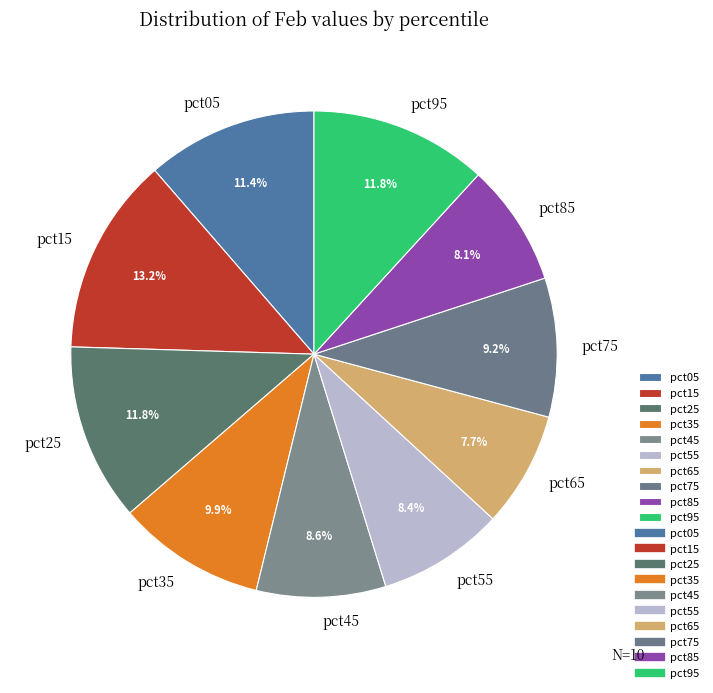

Do pct75 and pct55 together represent more than half of the pie?

No